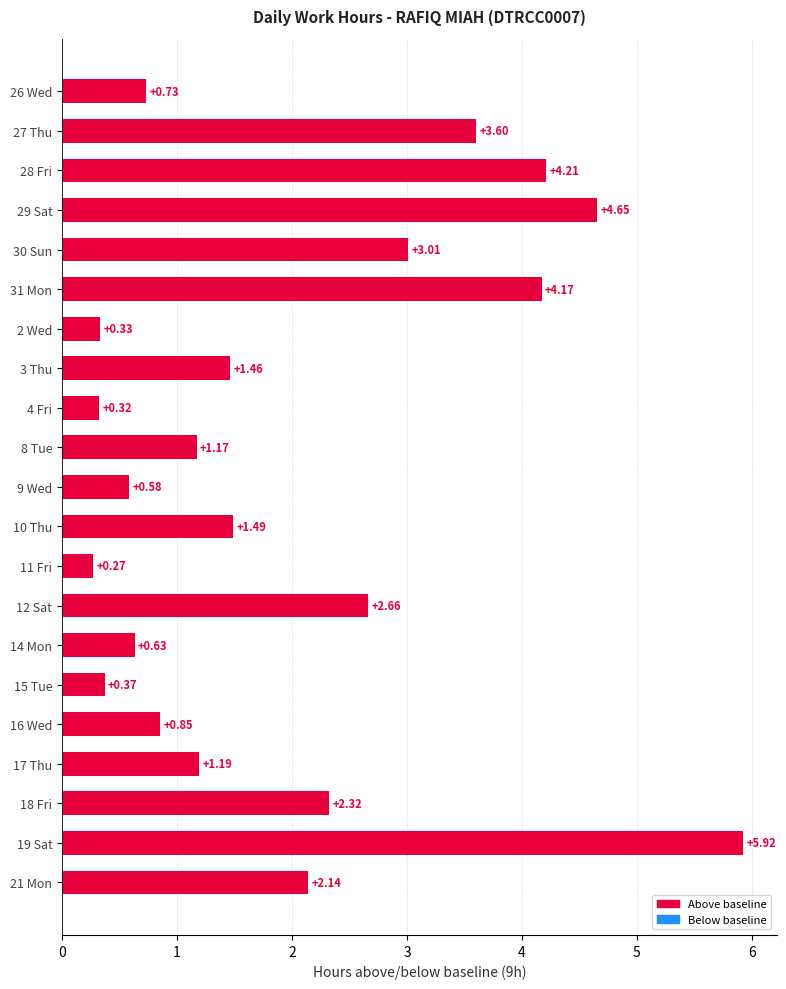

How many bars are there in total?

21